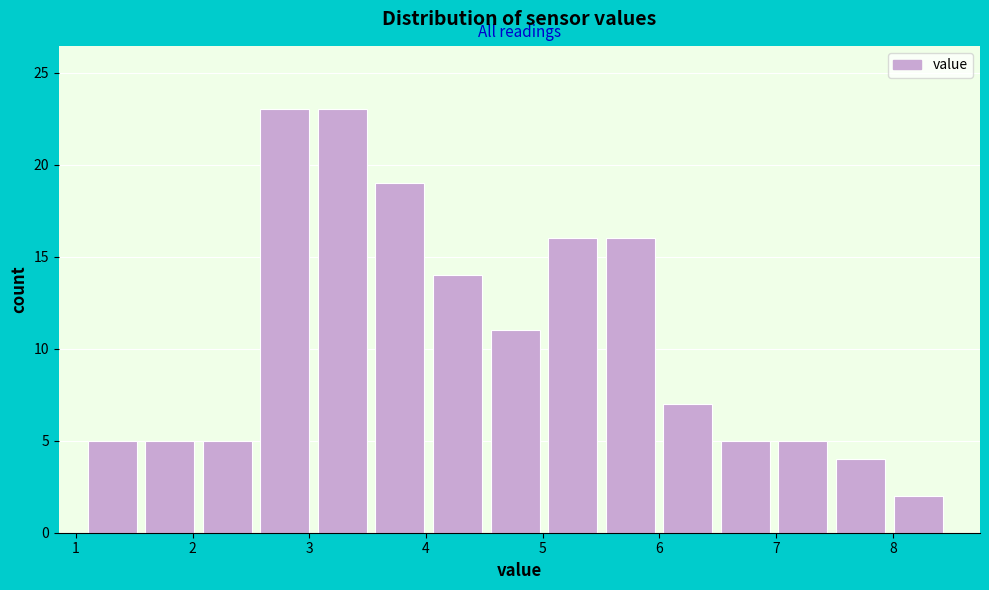

Reading left to right, transcribe this chart: for each bar, give the range it covers on the x-axis and its height. Neither the bar edges nor the heights are printed on the chart, so give them approximately, as read against the axes.

1.1 to 1.6: 5
1.6 to 2.1: 5
2.1 to 2.6: 5
2.6 to 3.1: 23
3.1 to 3.6: 23
3.6 to 4.1: 19
4.1 to 4.6: 14
4.6 to 5.0: 11
5.0 to 5.5: 16
5.5 to 6.0: 16
6.0 to 6.5: 7
6.5 to 7.0: 5
7.0 to 7.5: 5
7.5 to 8.0: 4
8.0 to 8.5: 2